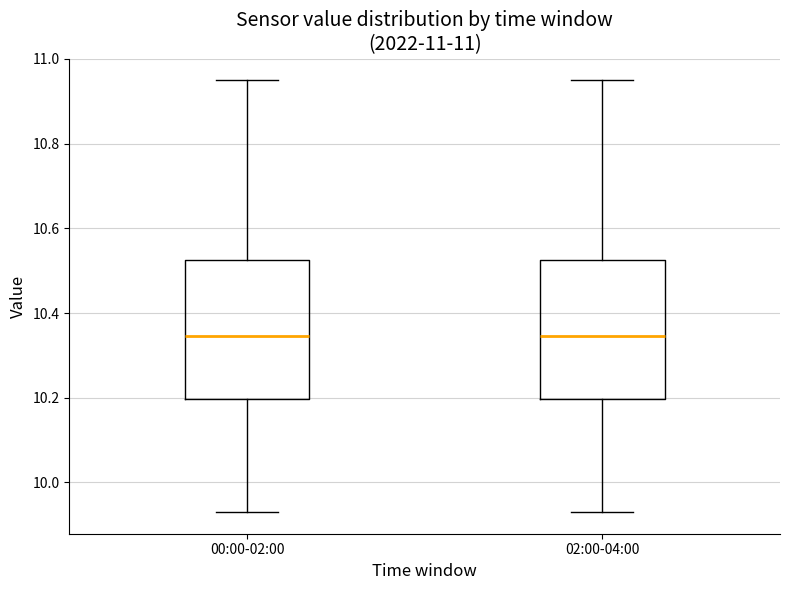

Where is the lower edge of the box for 02:00-04:00 on the y-axis? The values are not printed on the chart, so give them approximately, as read against the axis.

10.20